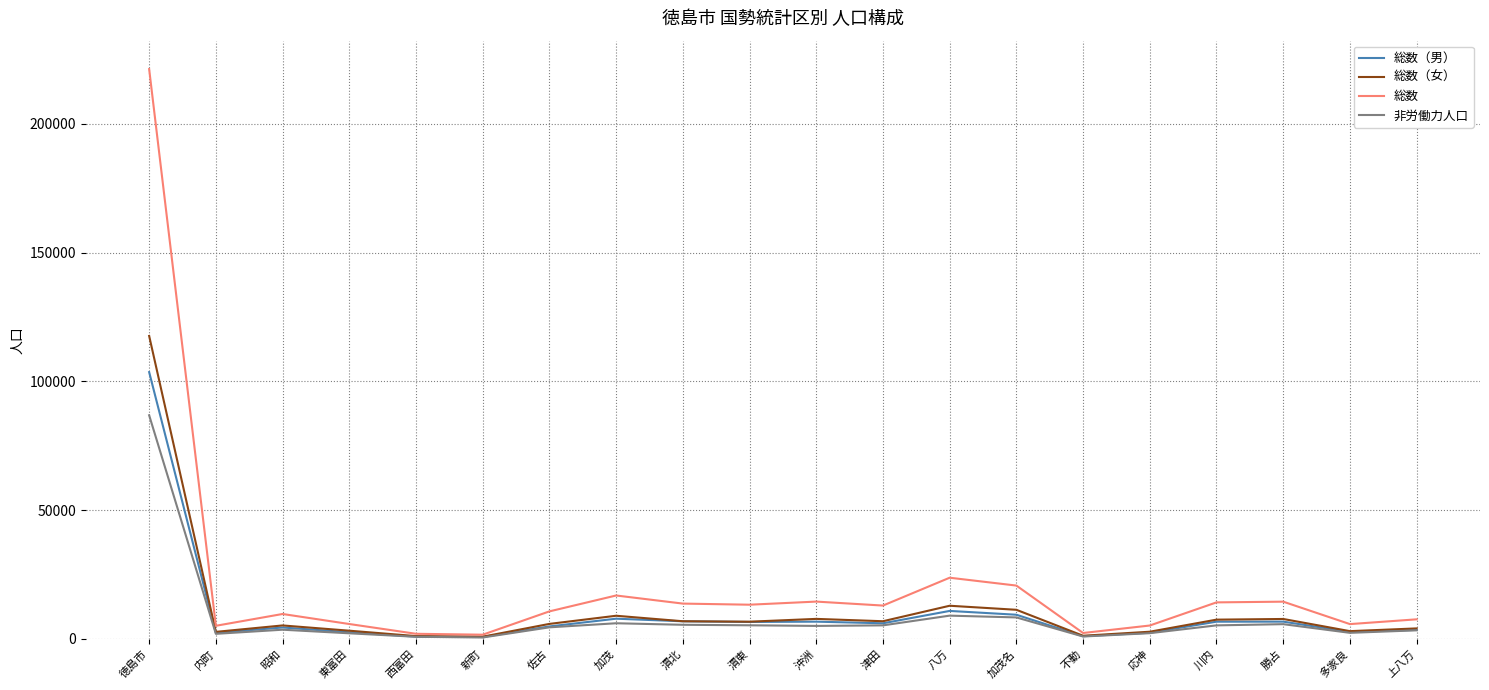

What is the maximum value shown in the chart?

221273